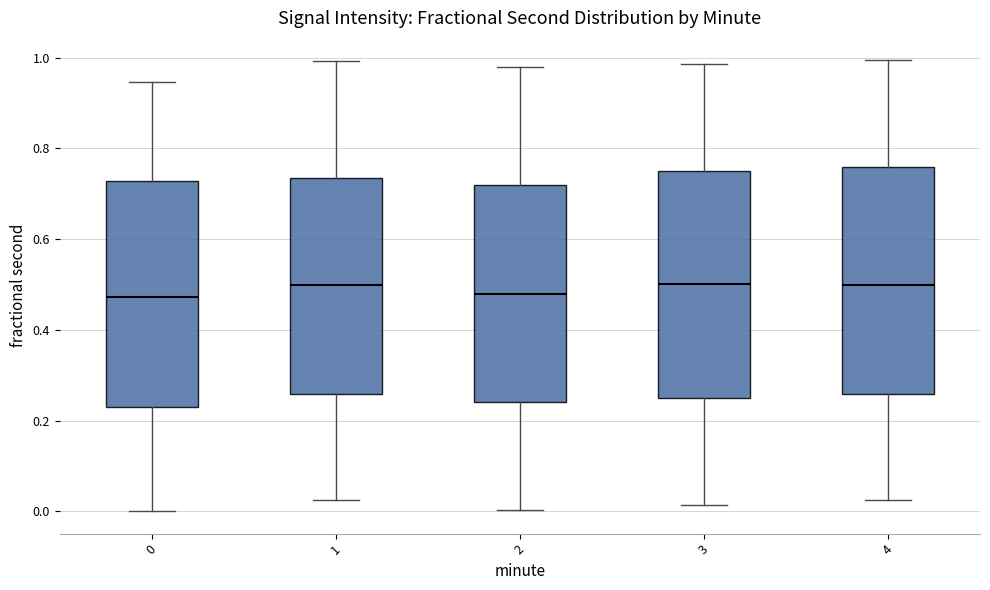

Reading left to right, transcribe this box plot: for each box, give where its median line is, the range the box spans, and where its two whiskers end, as read against the y-axis. The values are not printed on the chart, so give them approximately, as read against the axis.

0: median 0.48, box 0.22 to 0.72, whiskers 0.00 to 0.94
1: median 0.50, box 0.26 to 0.74, whiskers 0.02 to 1.00
2: median 0.48, box 0.24 to 0.72, whiskers 0.00 to 0.98
3: median 0.50, box 0.24 to 0.74, whiskers 0.02 to 0.98
4: median 0.50, box 0.26 to 0.76, whiskers 0.02 to 1.00